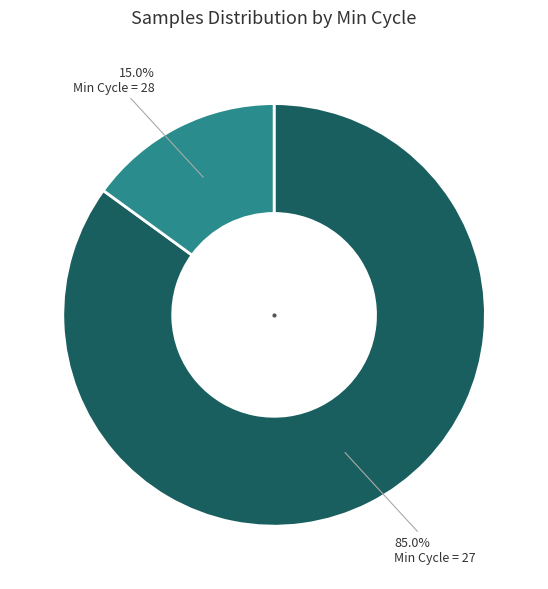

Does any single category account for the majority?

Yes